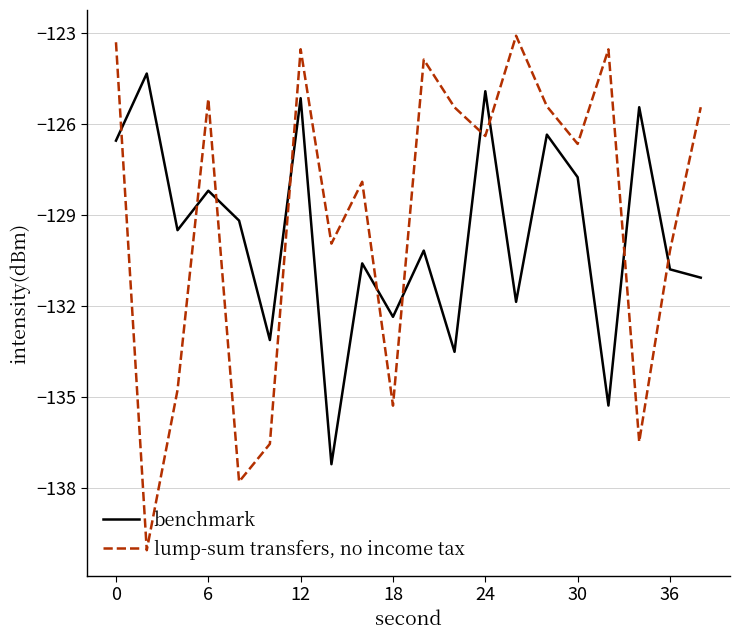

Is this an area chart (filled region under the line)?

No